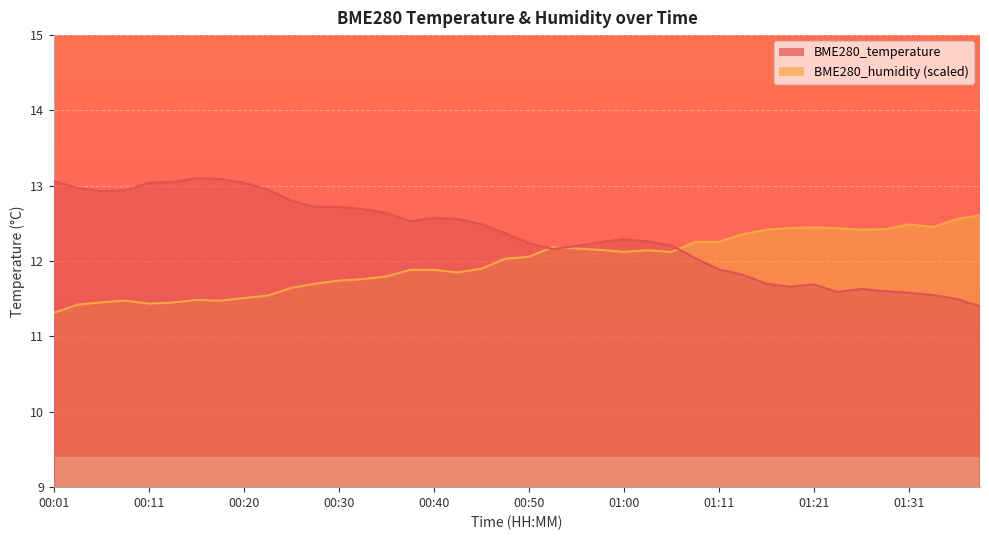

How many interior local peaks does the BME280_humidity series have?

6